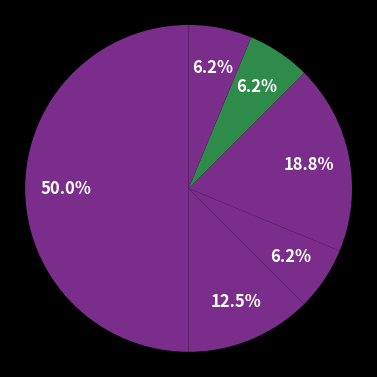

Count the number of slices in the pie.

6